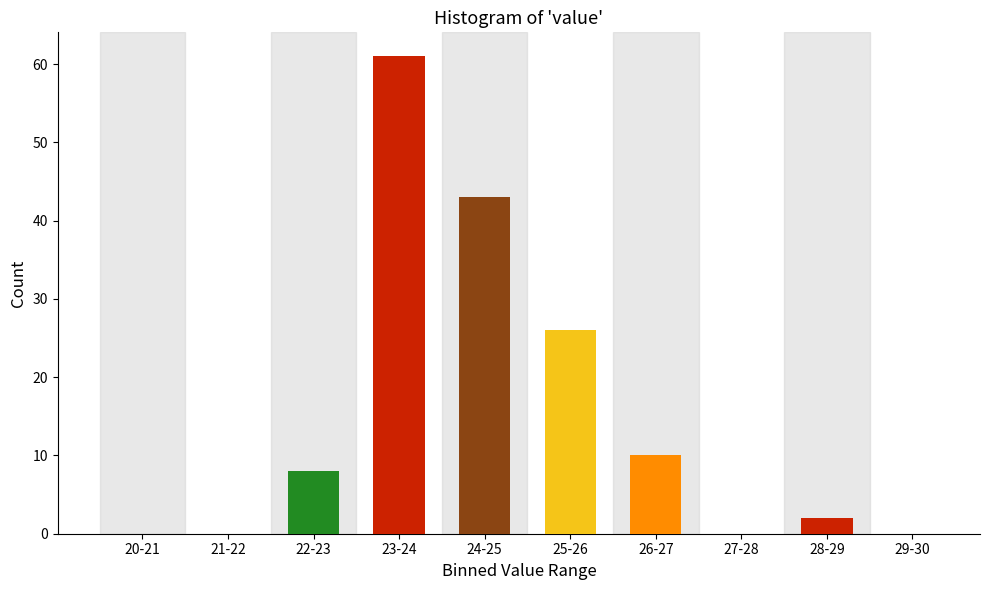

Reading right to left, what are all the values shown in this chart?

29-30=0	28-29=2	27-28=0	26-27=10	25-26=26	24-25=43	23-24=61	22-23=8	21-22=0	20-21=0